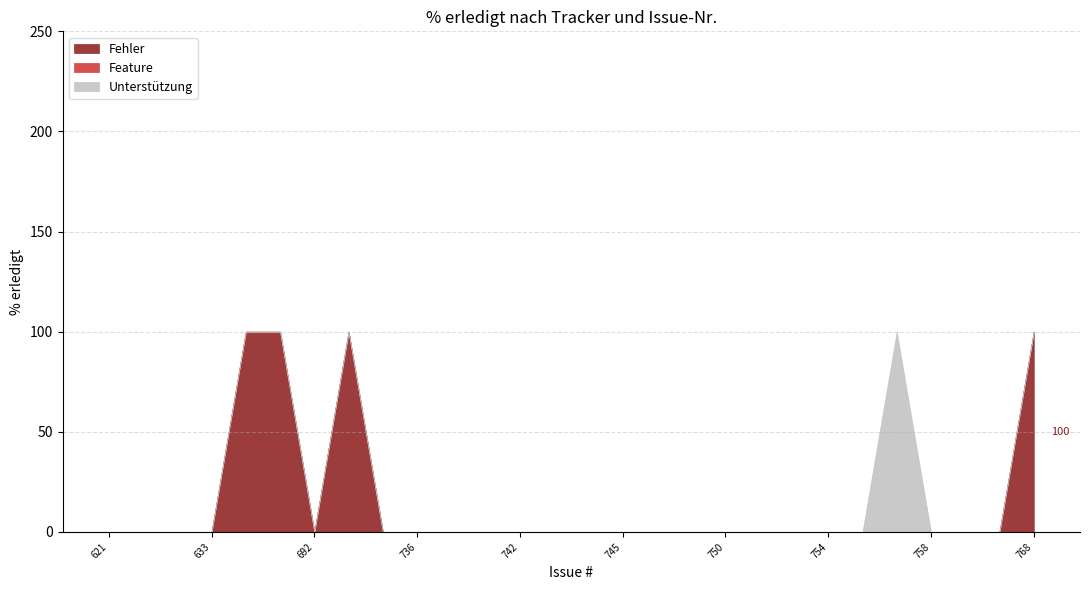

At how many categories does at least one series exceed 92?

5